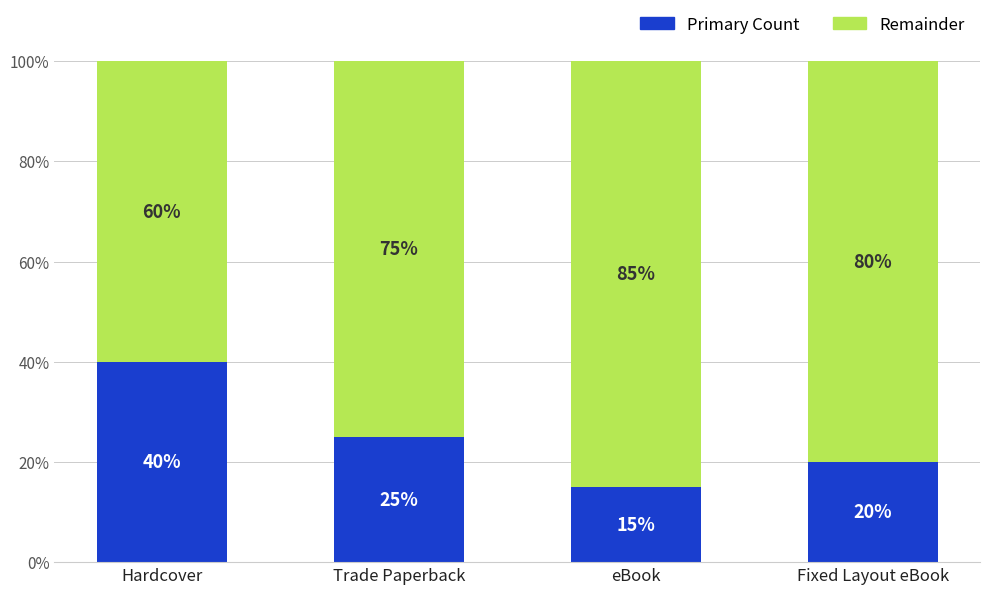

Which series changed the most between eBook and Fixed Layout eBook?

Primary Count